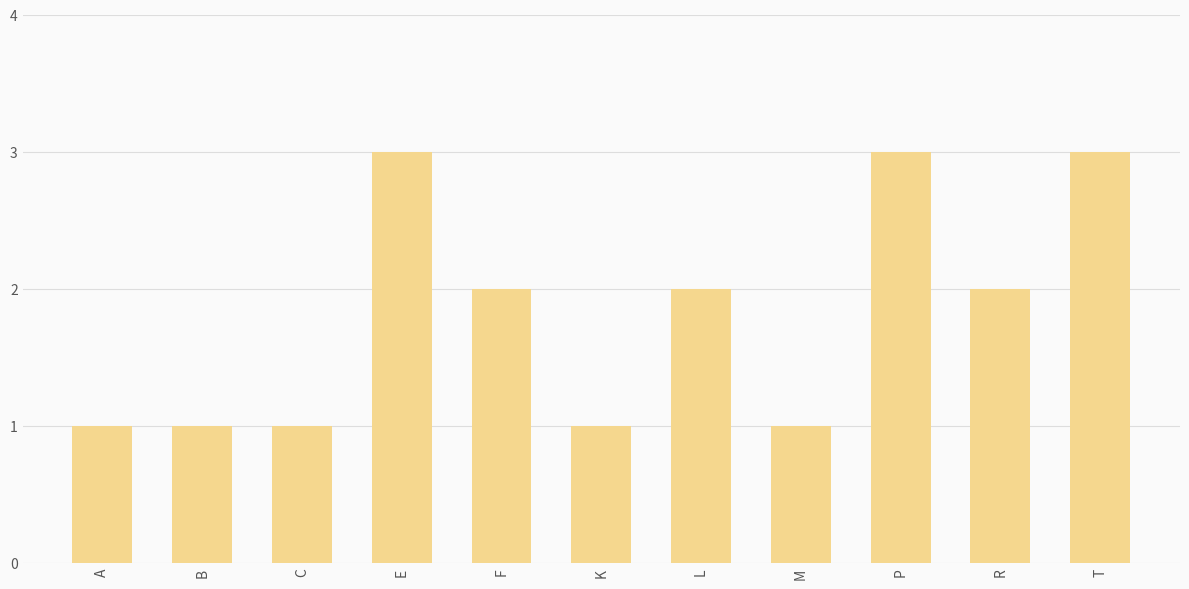

Are the bars horizontal?

No